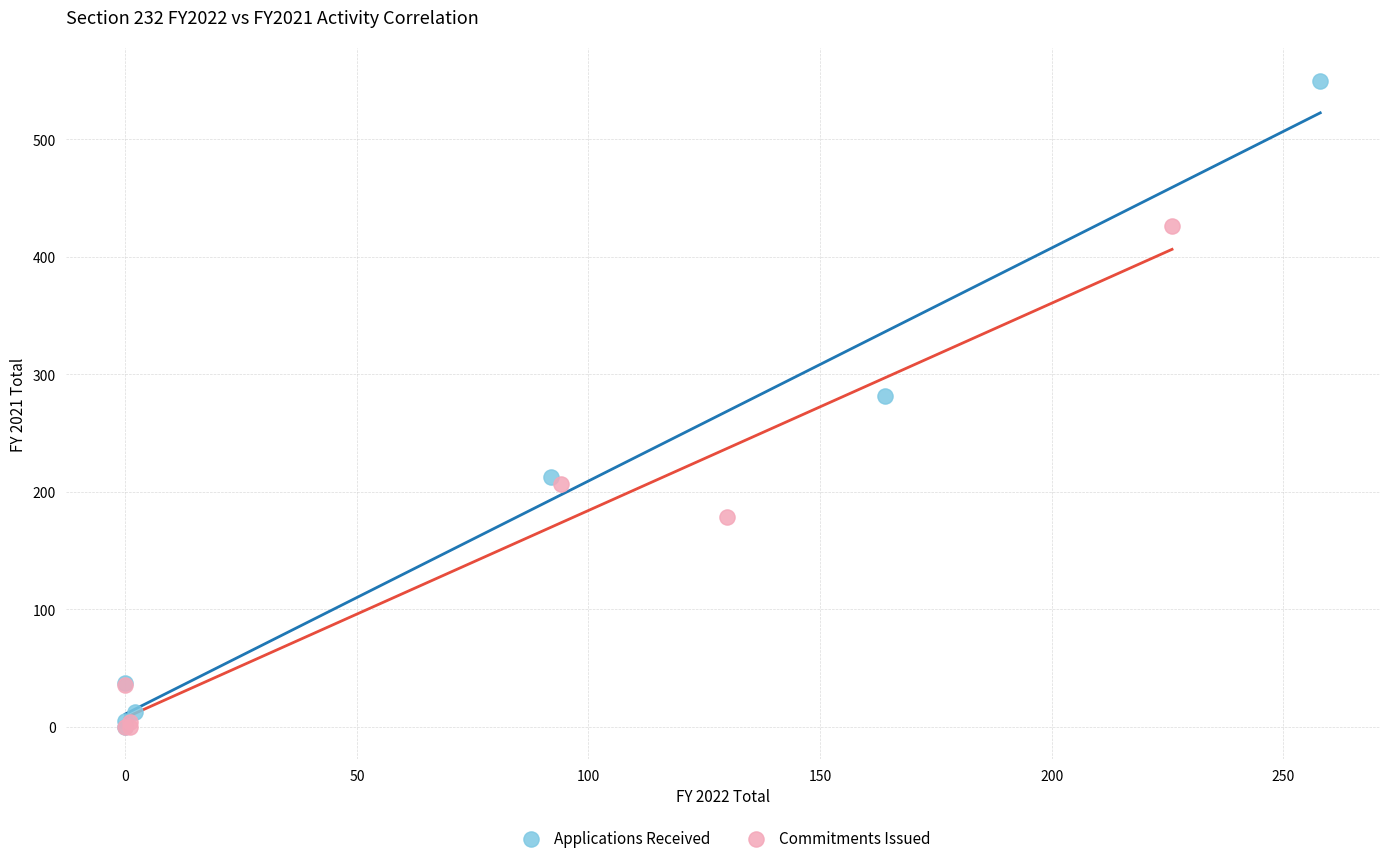

Which series contains the highest Y value?

Applications Received